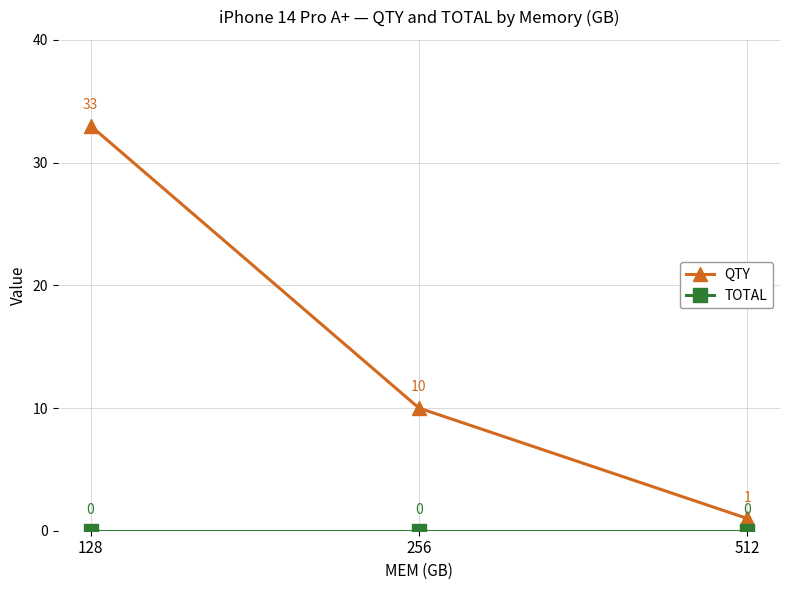

What is the sum of all QTY values?

44